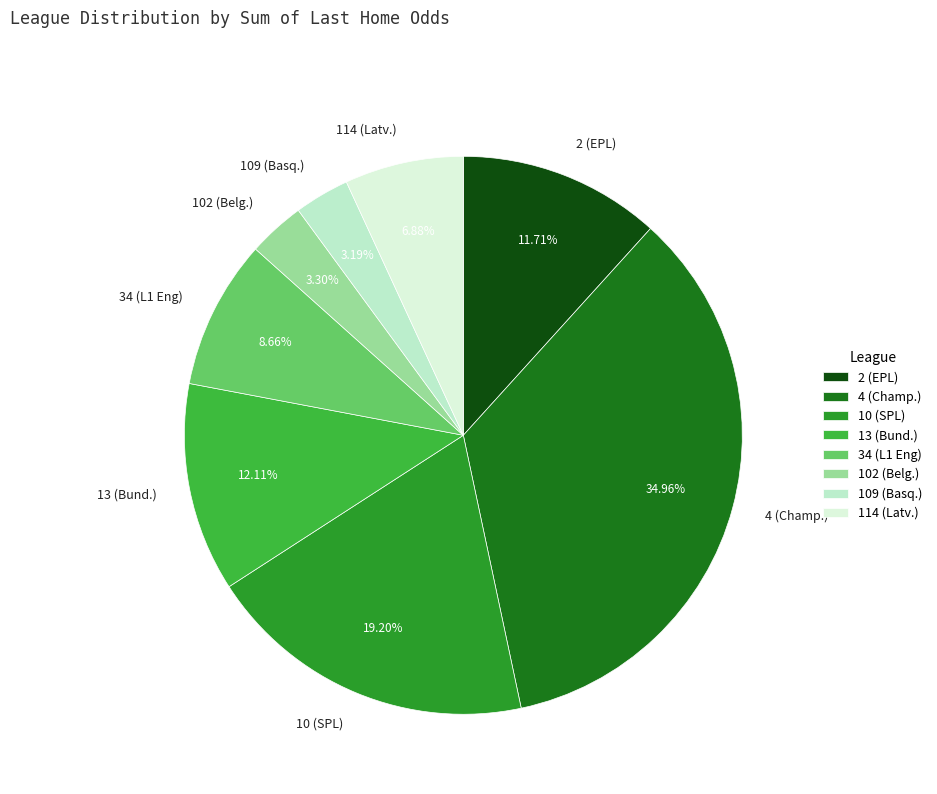

Does any single category account for the majority?

No